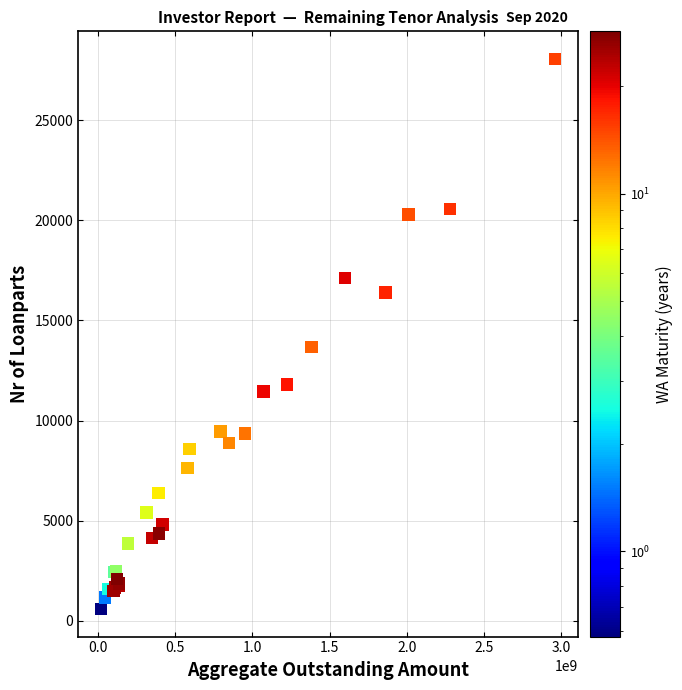

What Y value in the scatter plot is closest to 14325?

13683